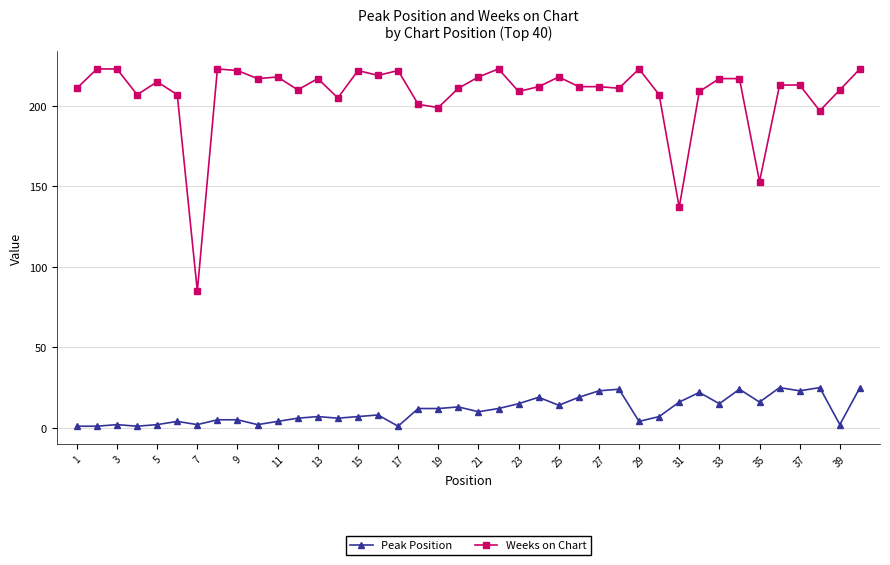

True or false: Peak Position and Weeks on Chart cross at least once.

False